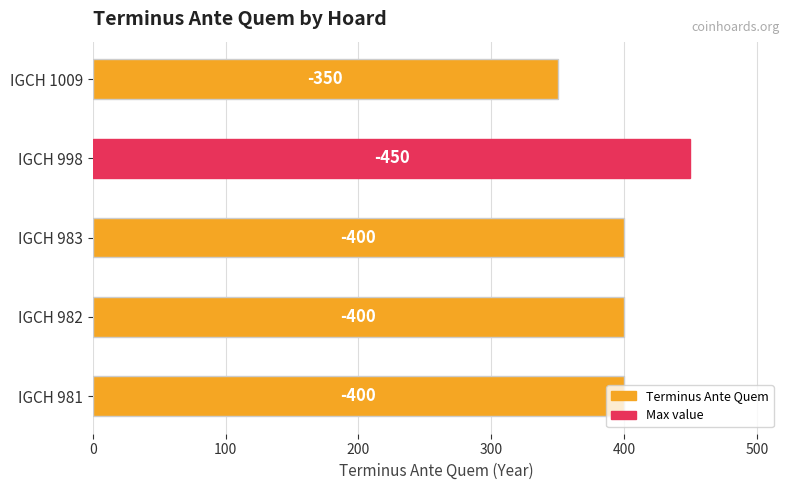

How many bars are there in total?

5